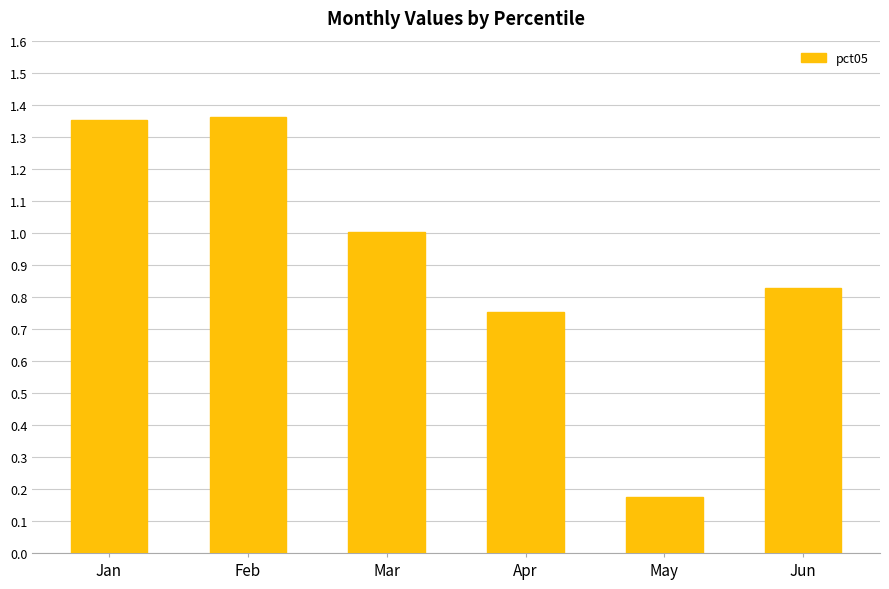

Between Jun and Jan, which is larger?

Jan